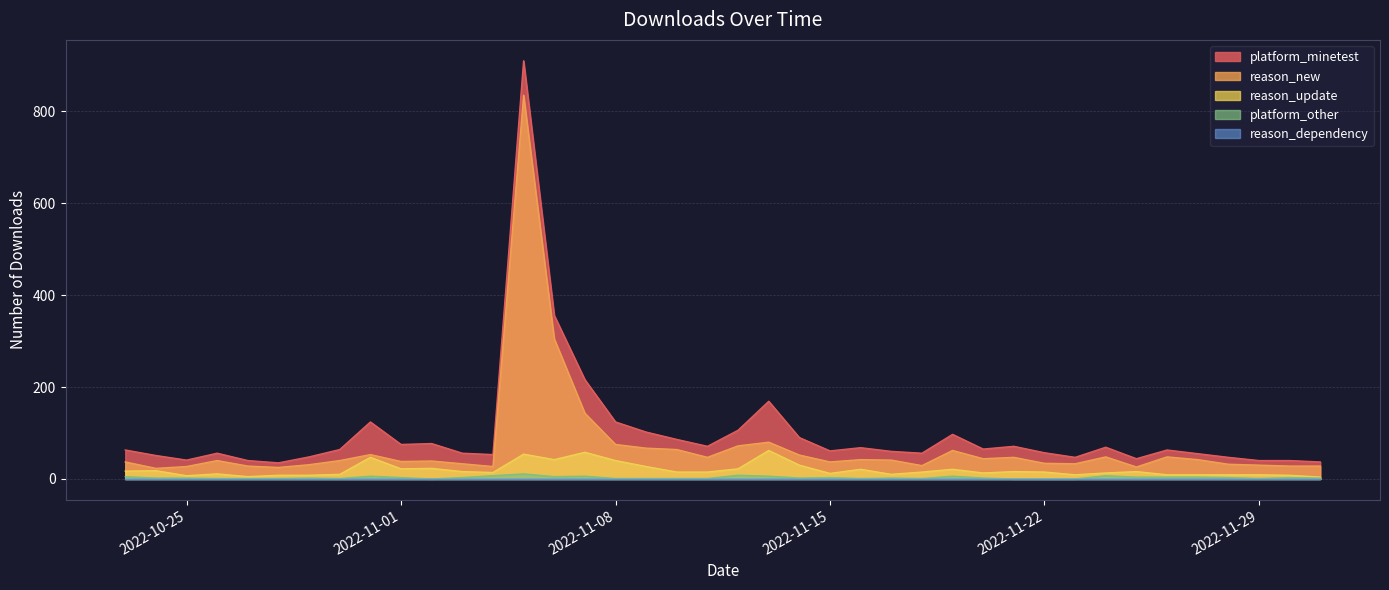

What is the maximum value for platform_minetest?

910